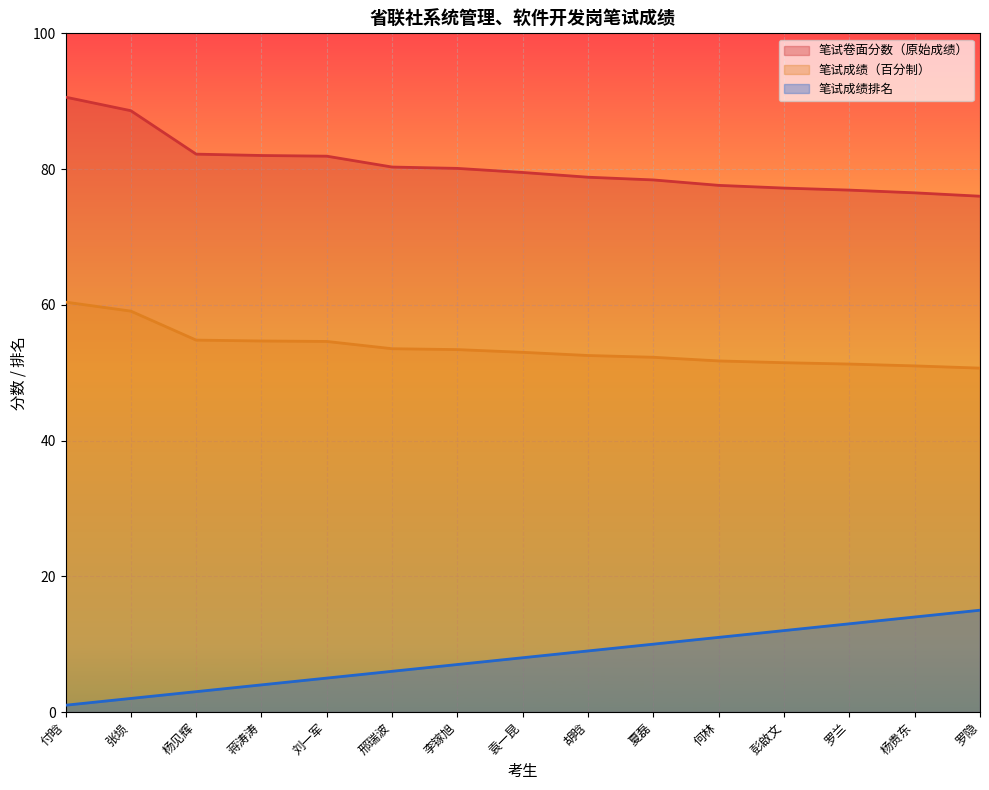

True or false: 笔试卷面分数（原始成绩） and 笔试成绩排名 intersect in this chart.

False